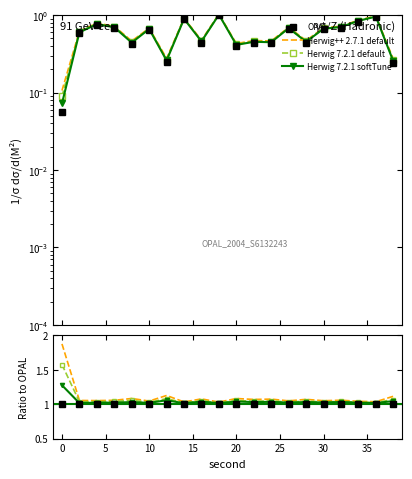

True or false: OPAL has a value of 0.3 at 10.

False